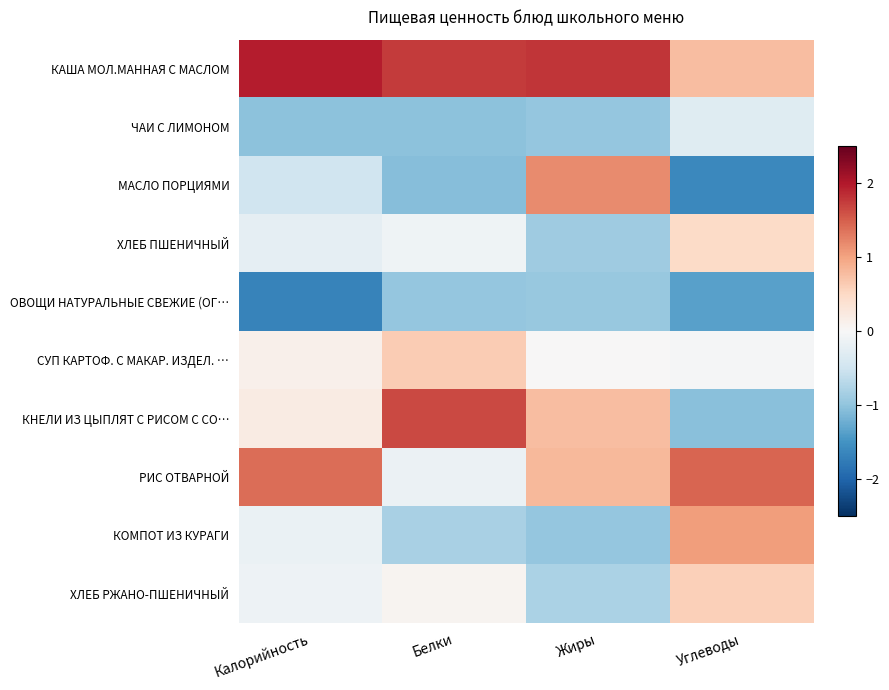

What is the greatest value displayed?

2.0